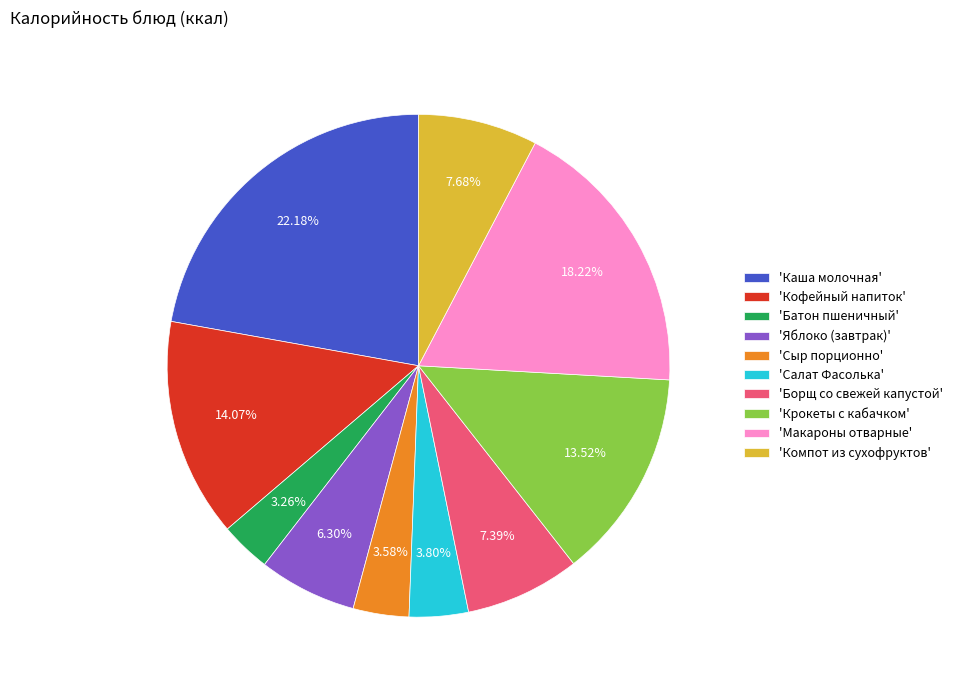

Count the number of slices in the pie.

10